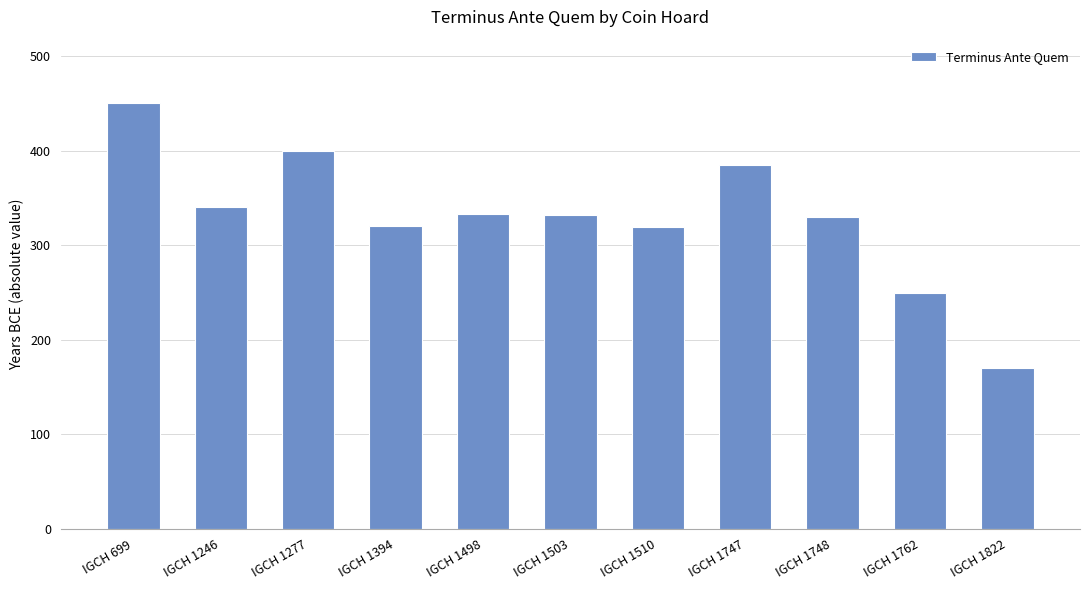

Is it true that the value at IGCH 1747 is 679?

False